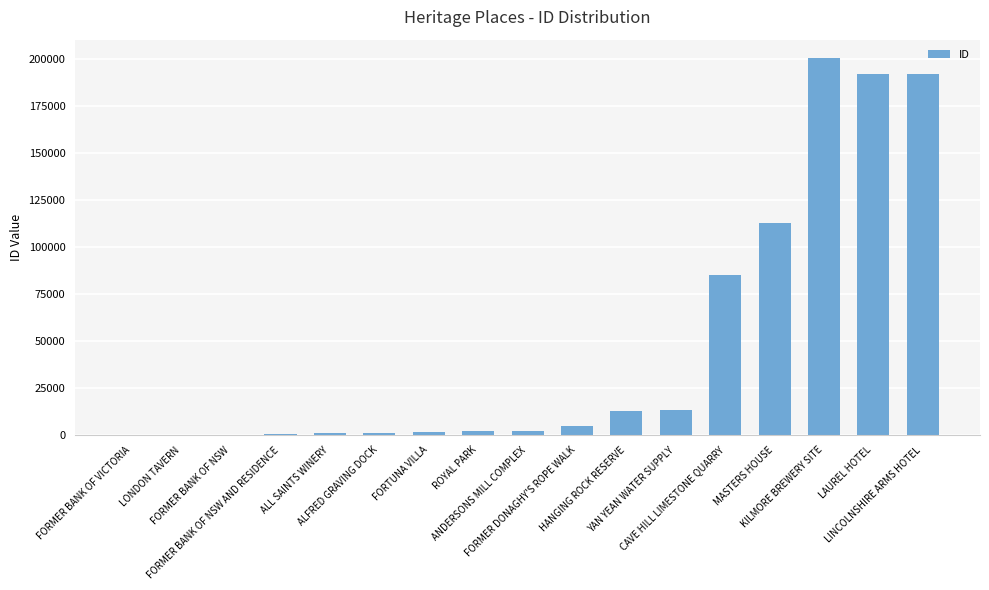

What is the greatest value displayed?

200423